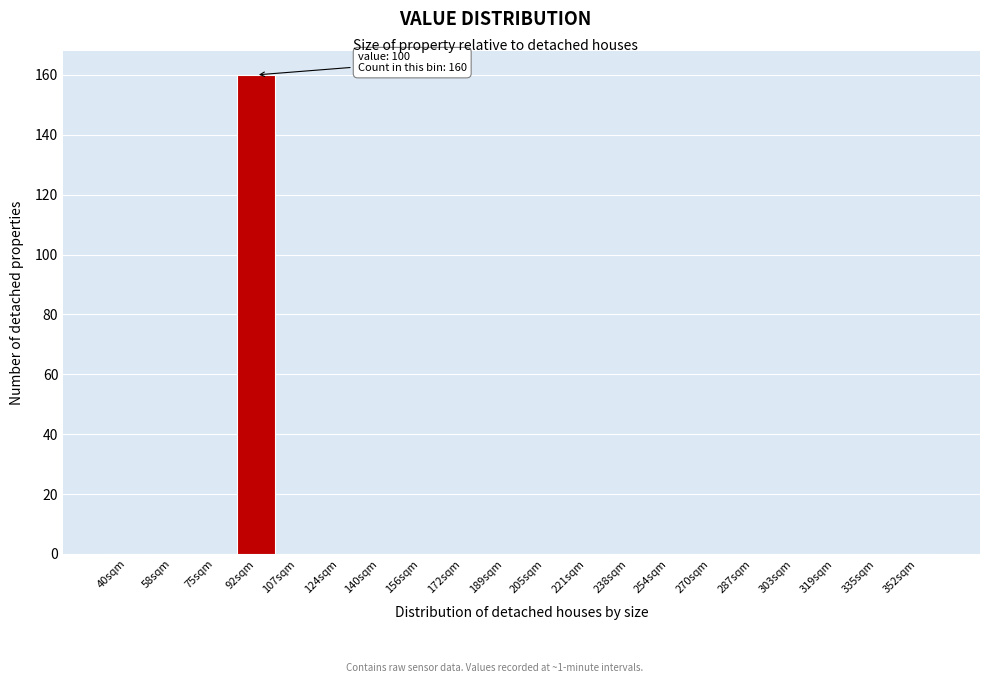

Reading left to right, extract all data points from this chart.

40sqm=0	58sqm=0	75sqm=0	92sqm=160	107sqm=0	124sqm=0	140sqm=0	156sqm=0	172sqm=0	189sqm=0	205sqm=0	221sqm=0	238sqm=0	254sqm=0	270sqm=0	287sqm=0	303sqm=0	319sqm=0	335sqm=0	352sqm=0